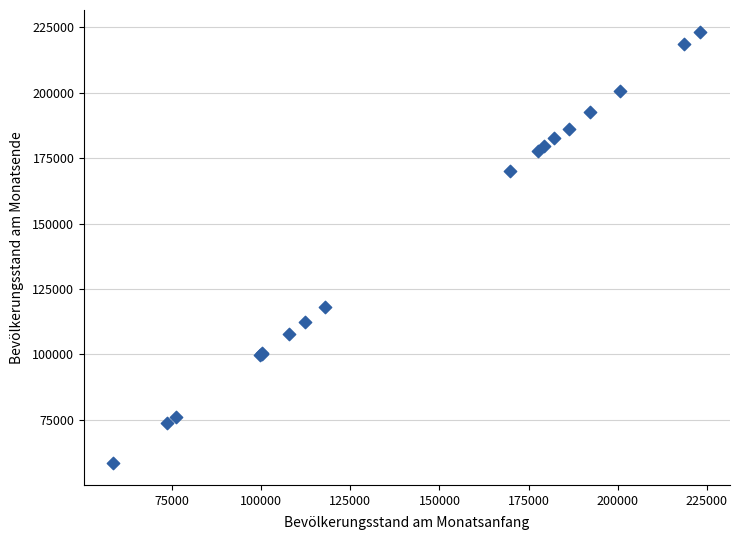

What Y value in the scatter plot is closest to 140836?

117943